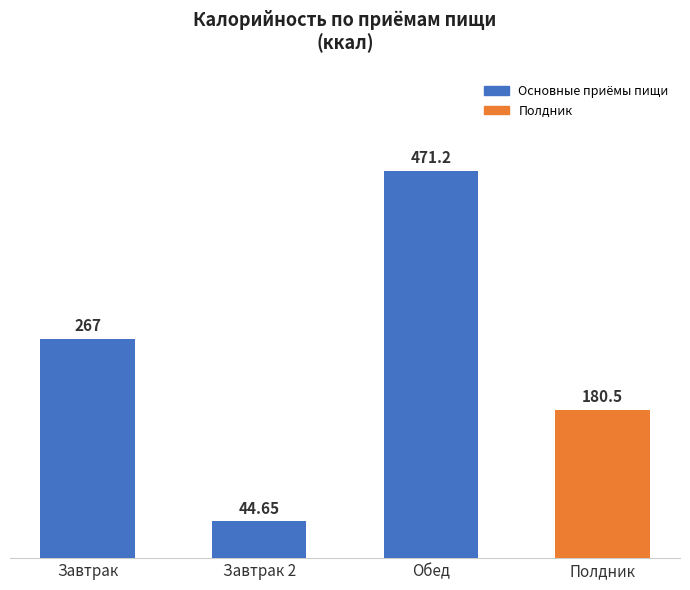

What is the label of the 2nd bar from the left?

Завтрак 2